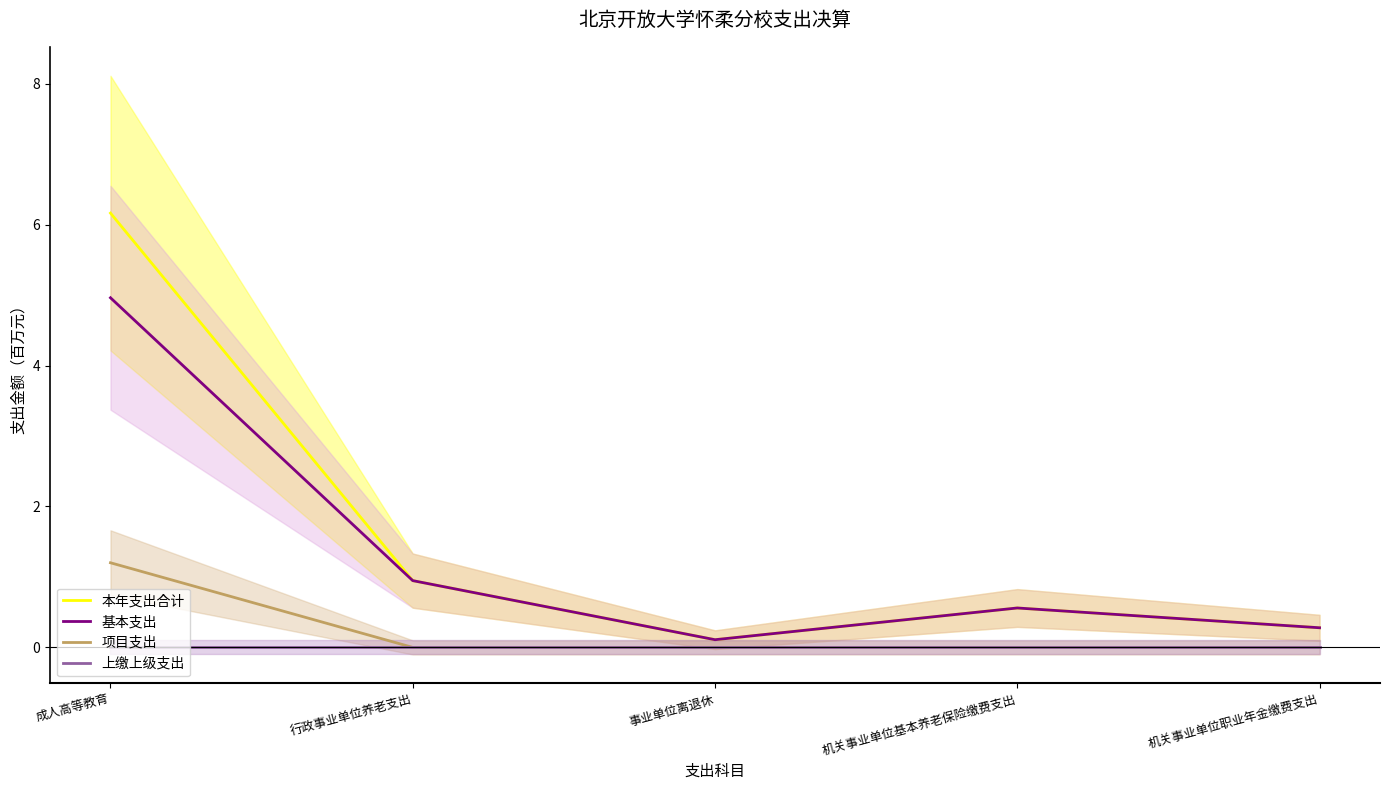

Between 机关事业单位基本养老保险缴费支出 and 行政事业单位养老支出, which is larger?

行政事业单位养老支出